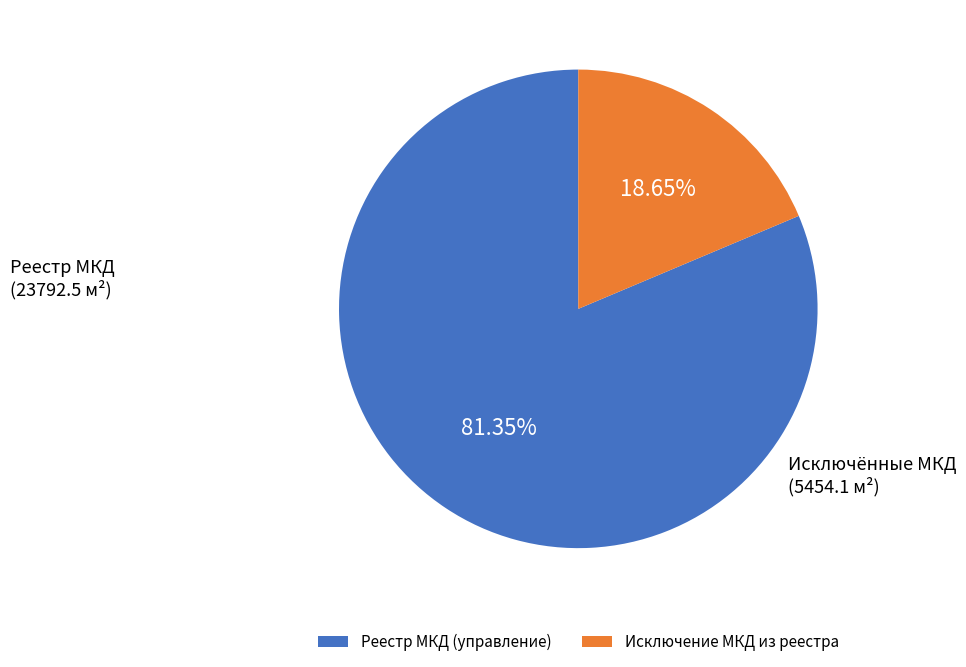

Approximately how many times larger is the value at Реестр МКД (управление) compared to Исключение МКД из реестра?

4.4